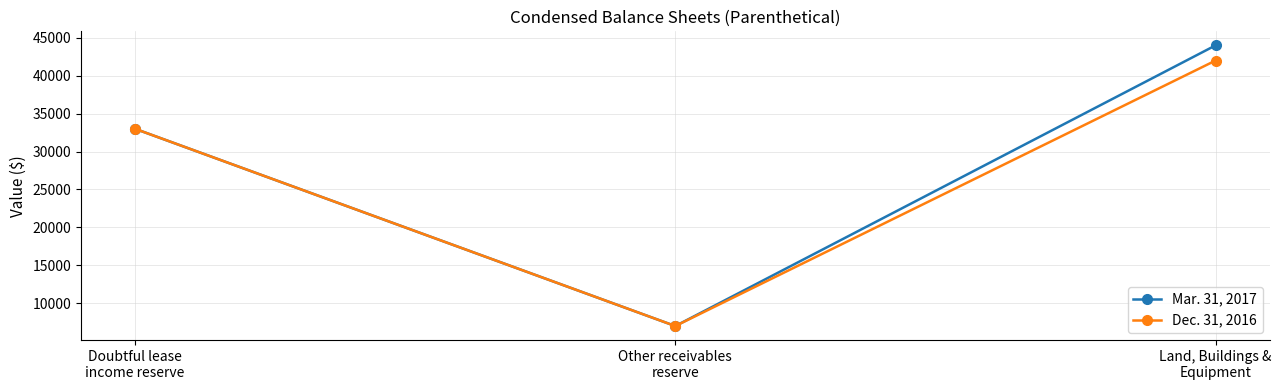

What is the difference between the Mar. 31, 2017 values at Other receivables
reserve and Land, Buildings &
Equipment?

37000